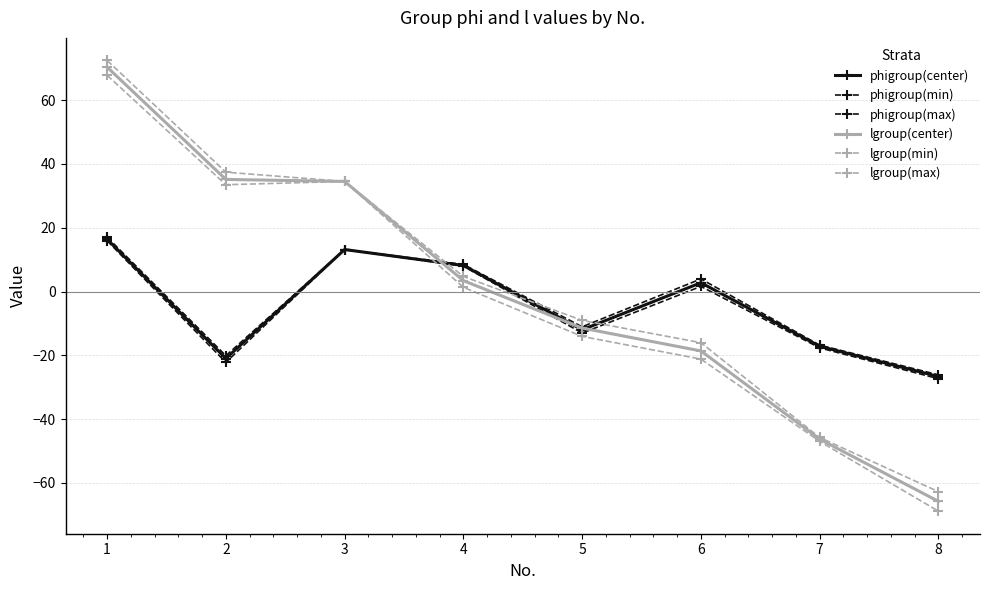

Does the chart have visible grid lines?

Yes